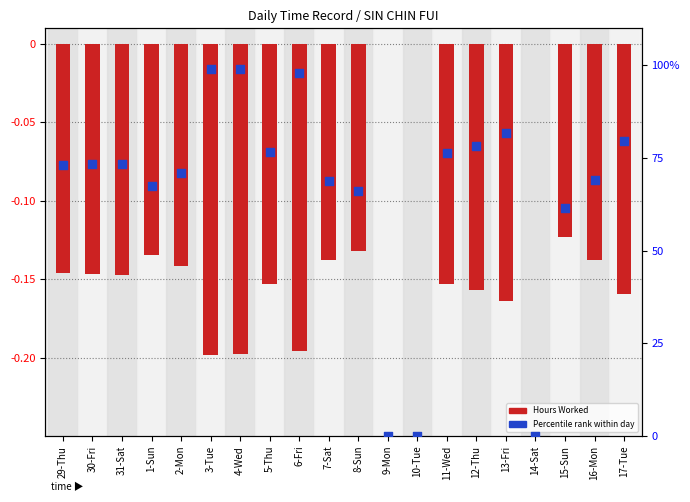

At how many categories does at least one series exceed 2?

17